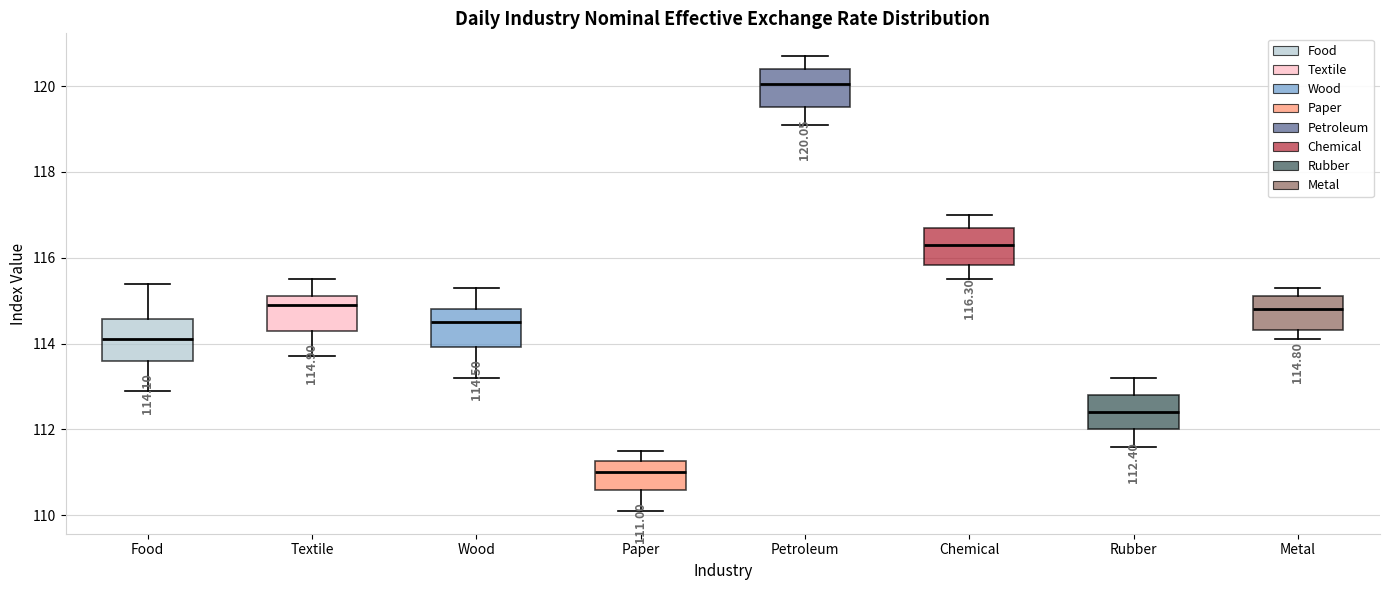

Which box has the highest median line?

Petroleum